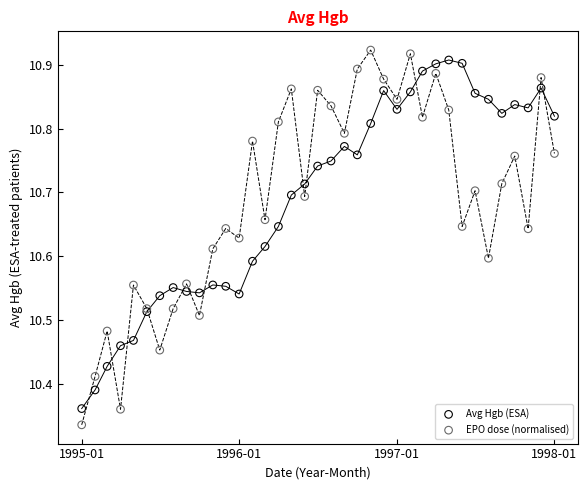

Which series has the widest spread of Y values?

EPO dose (normalised)